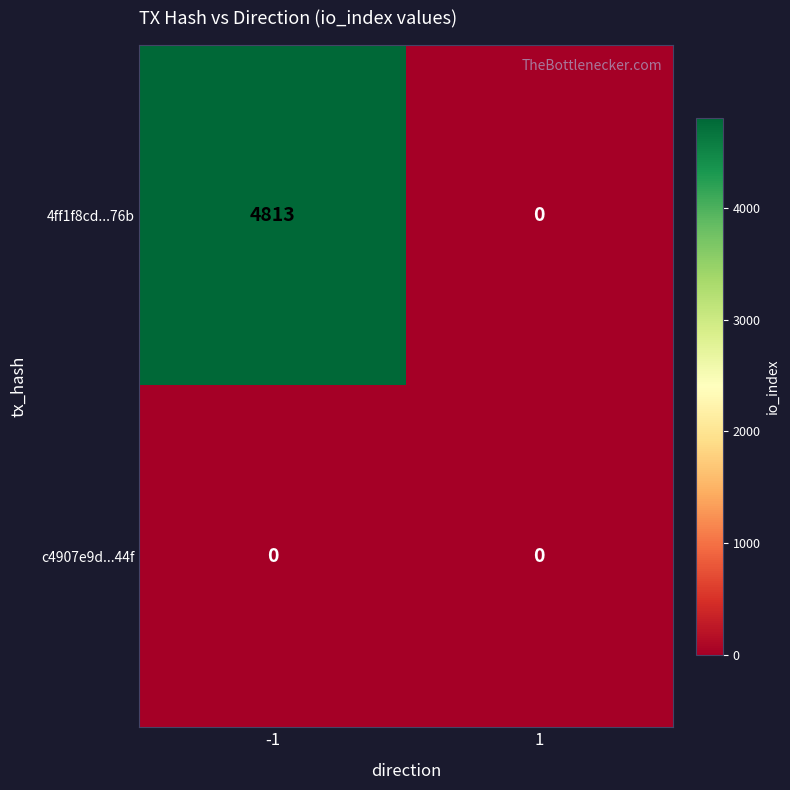

Which series has the largest total across all categories?

4ff1f8cd...76b